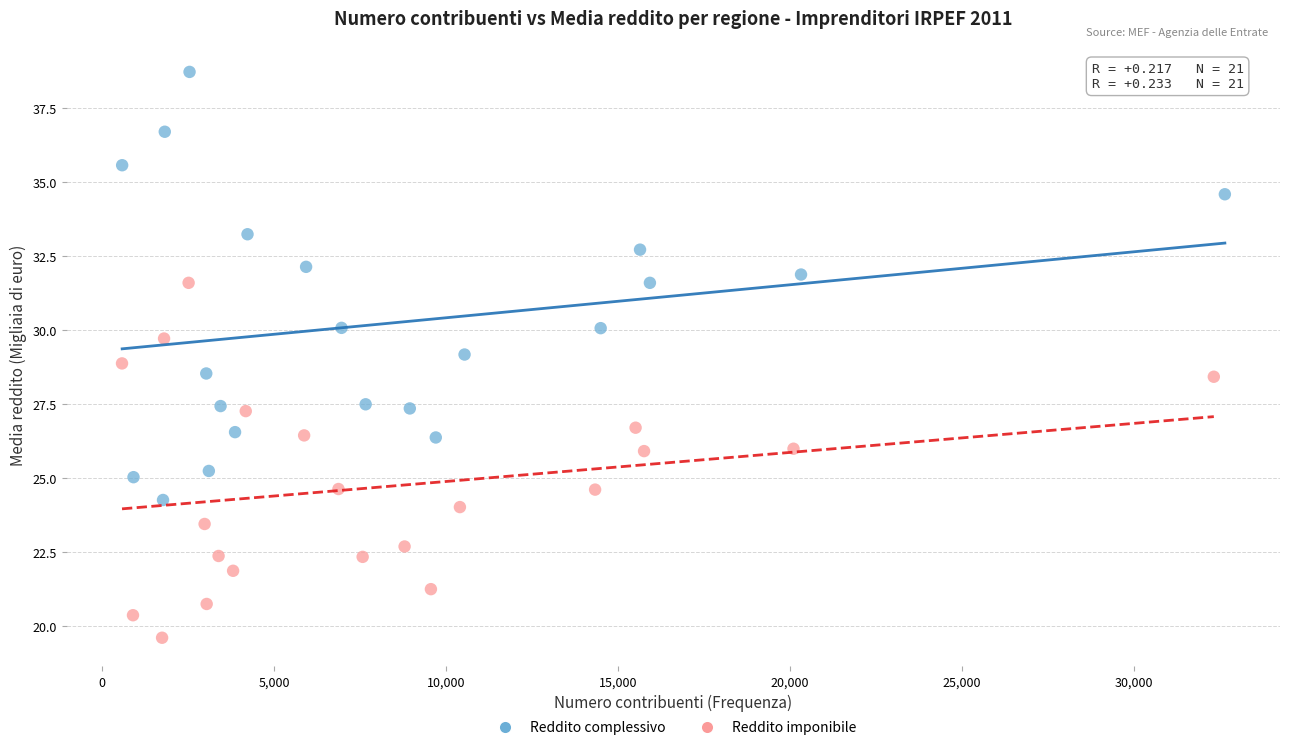

Which series reaches the minimum Y coordinate?

Reddito imponibile